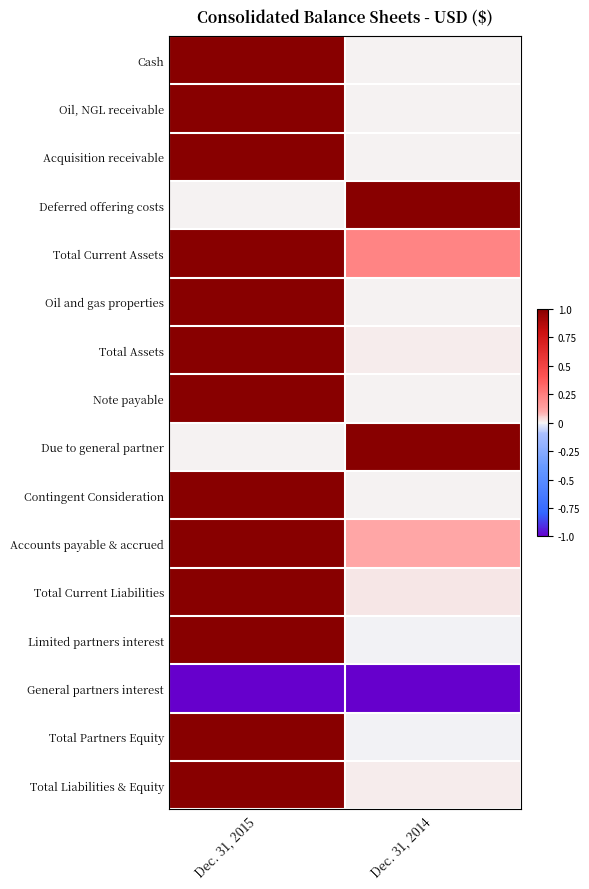

At how many categories does at least one series exceed 0?

2